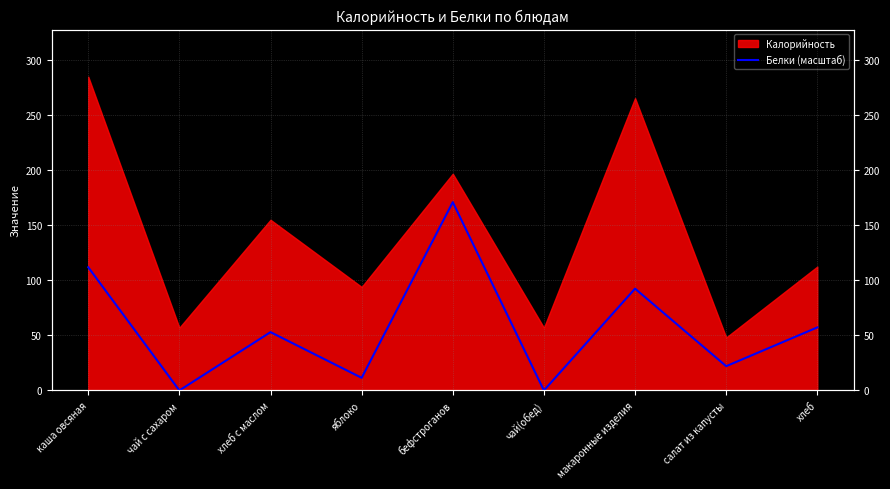

Where is the first local minimum?

чай с сахаром